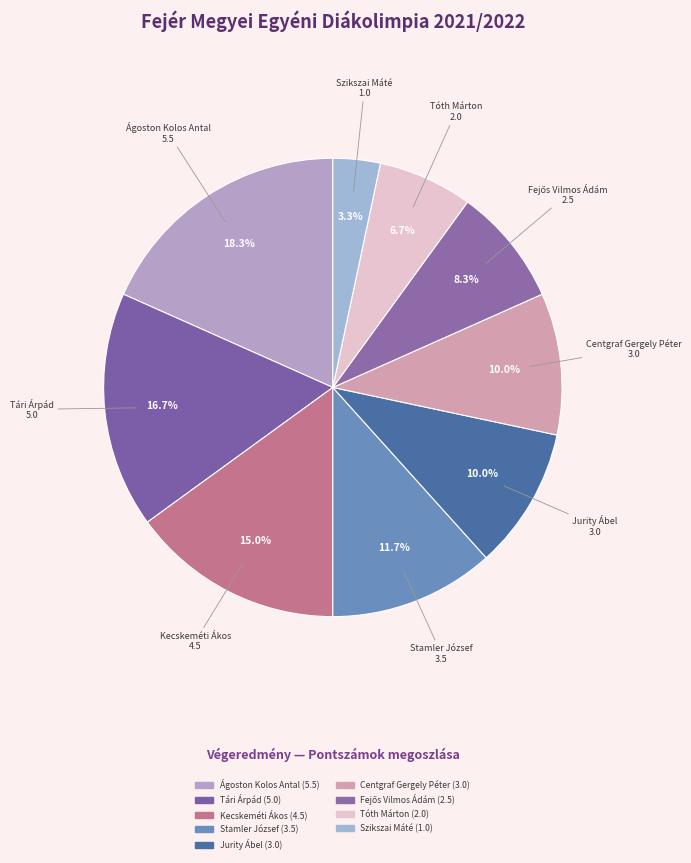

Combined, what portion of the pie is Tári Árpád and Szikszai Máté?

20.0%